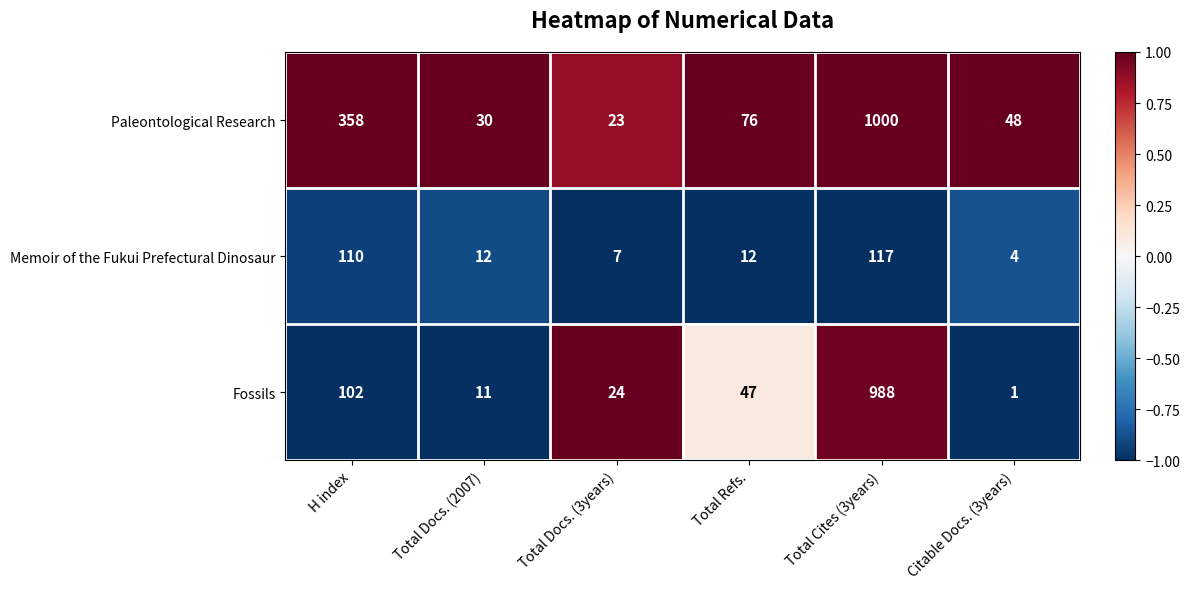

What is the difference between the Paleontological Research values at Total Cites (3years) and Total Docs. (2007)?

970